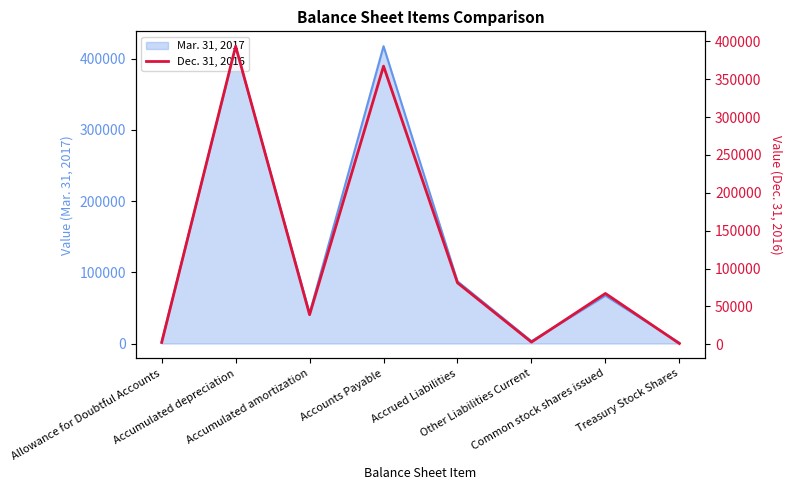

Between Treasury Stock Shares and Other Liabilities Current, which is larger?

Other Liabilities Current